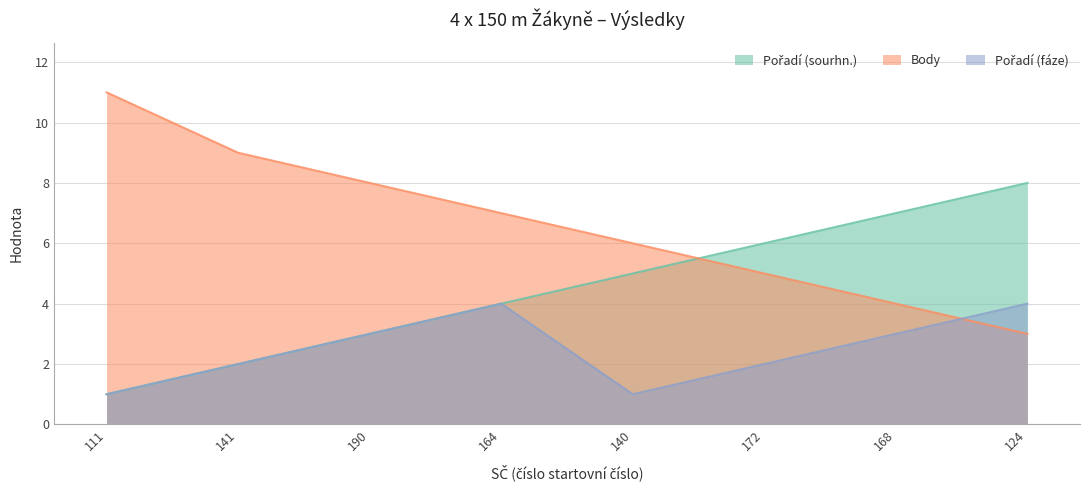

Which series changed the most between 141 and 190?

Pořadí (sourhn.)